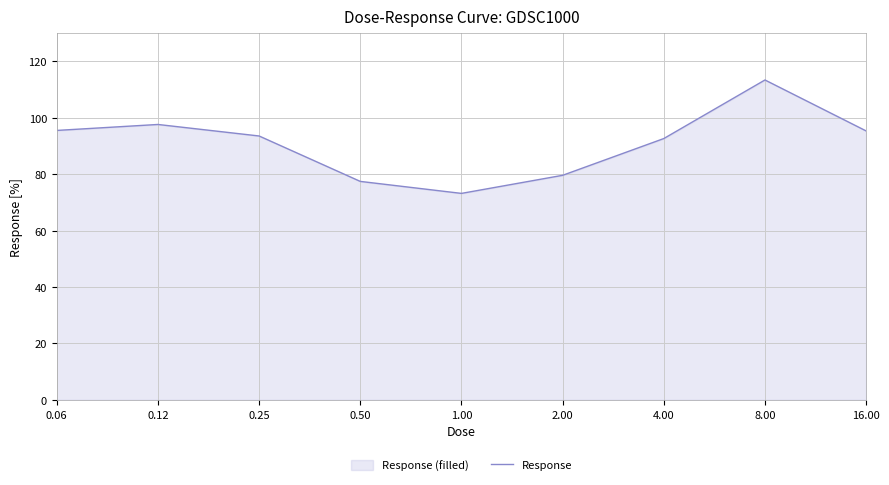

What is the greatest value displayed?

113.4